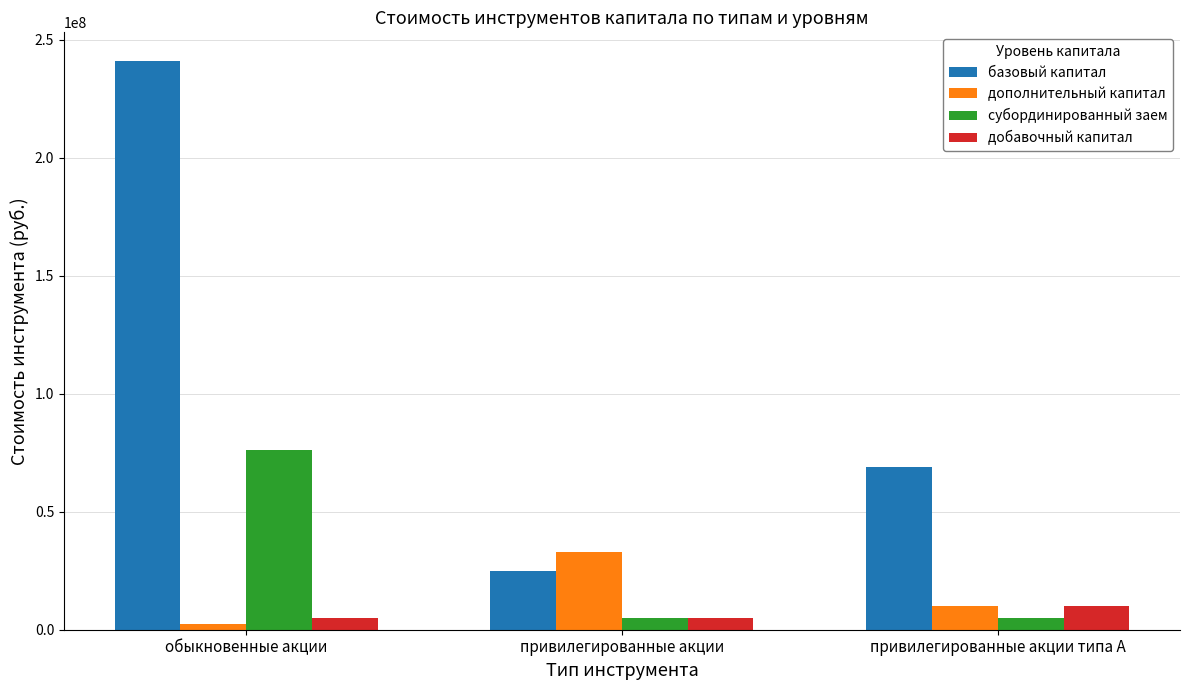

Are the bars grouped side by side (vs. stacked)?

Yes